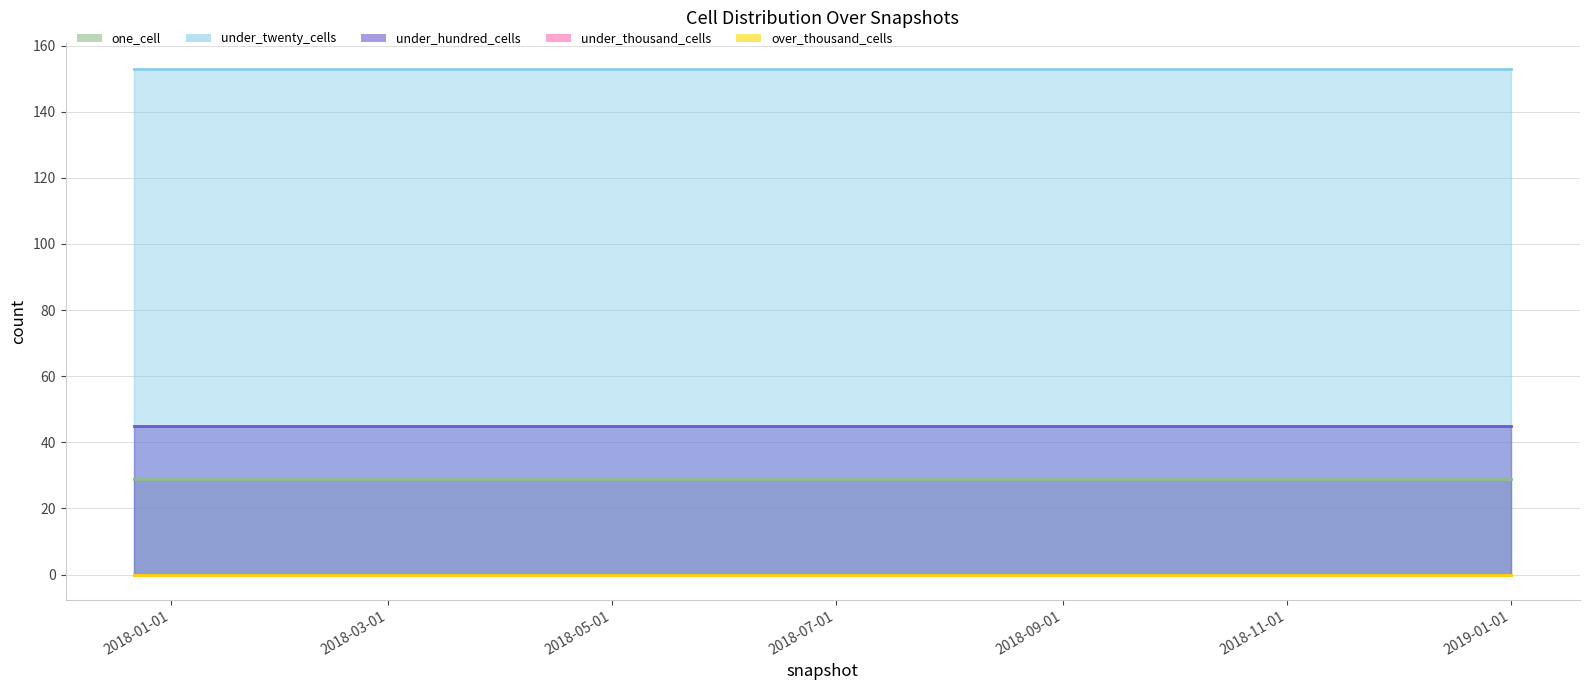

Is it true that under_twenty_cells equals 153 at 2018-07-11?

True